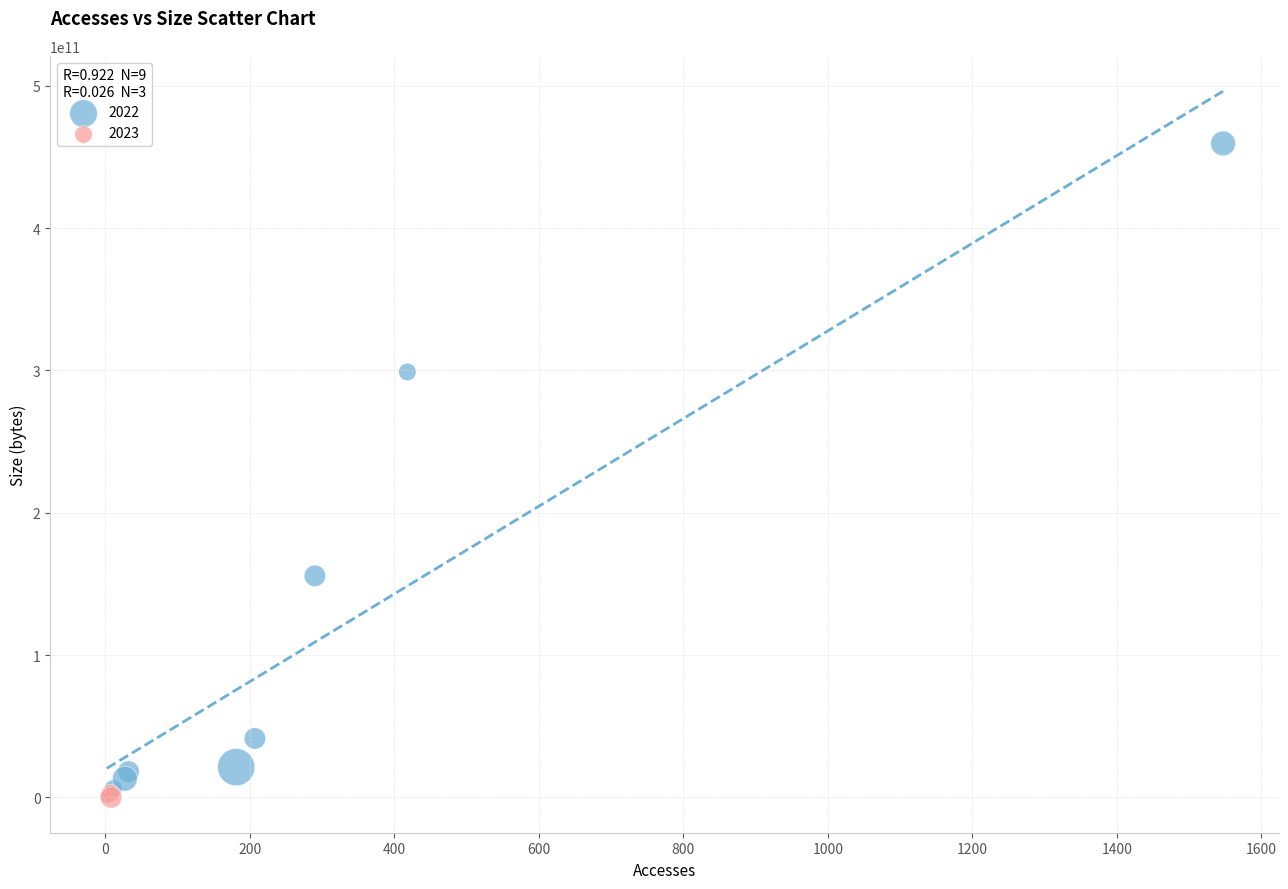

What are all the series names shown in the legend?

2022, 2023